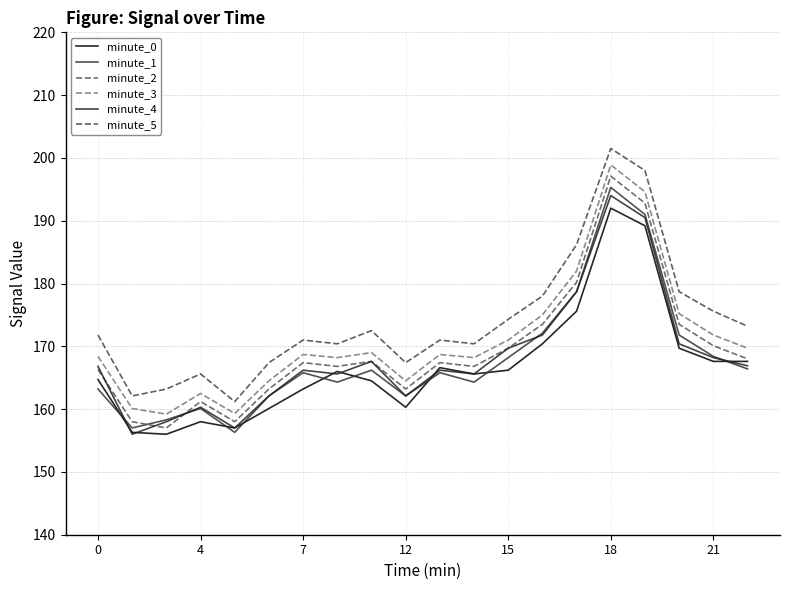

Does the chart have visible grid lines?

Yes